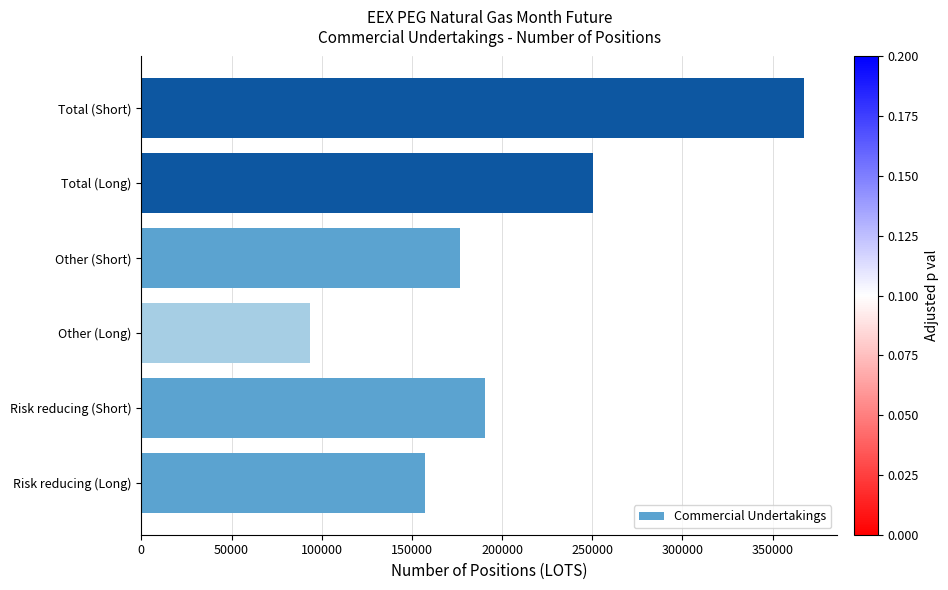

Reading bottom to top, extract all data points from this chart.

Risk reducing (Long)=157050	Risk reducing (Short)=190631	Other (Long)=93516	Other (Short)=176964	Total (Long)=250566	Total (Short)=367595